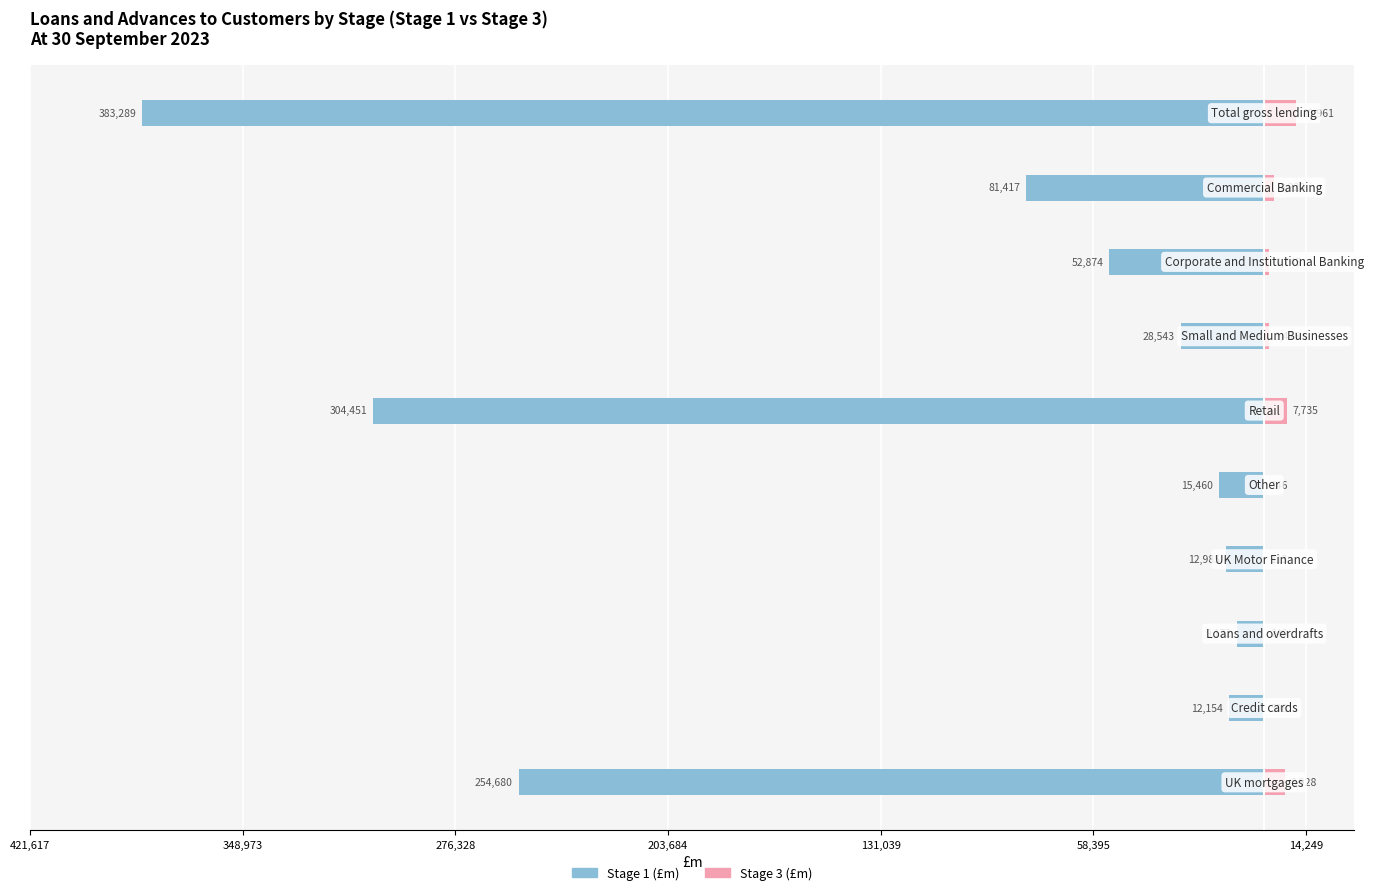

How many groups of bars are there?

10